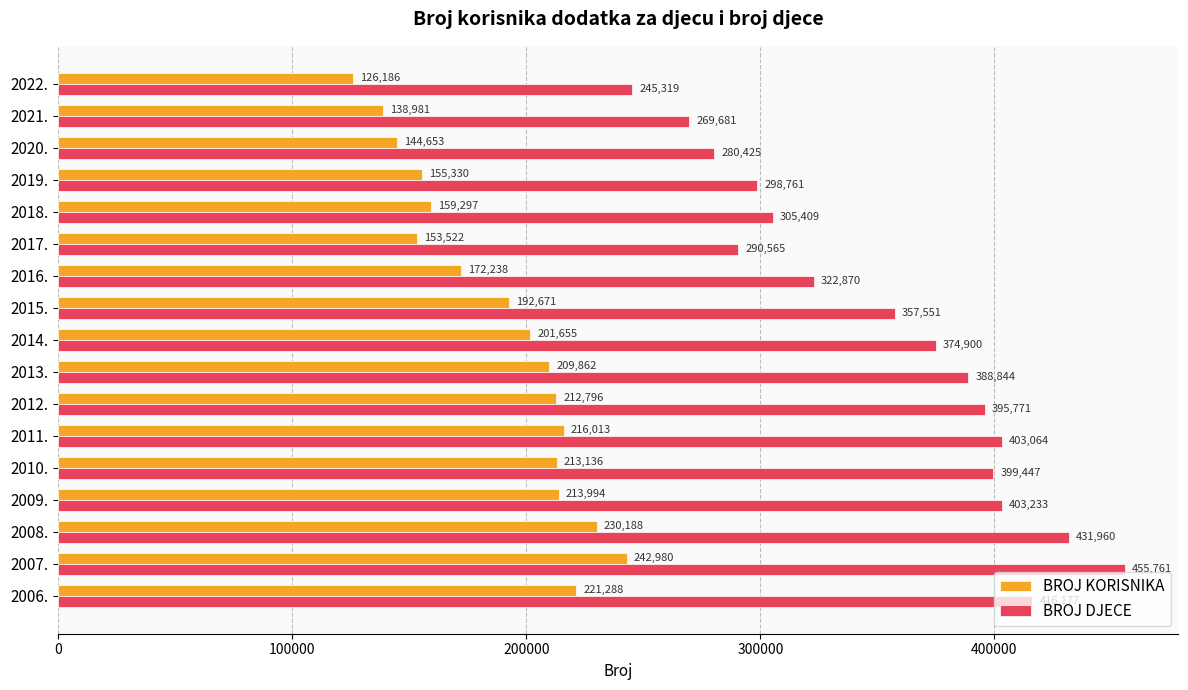

True or false: BROJ KORISNIKA has a value of 172238 at 2016..

True